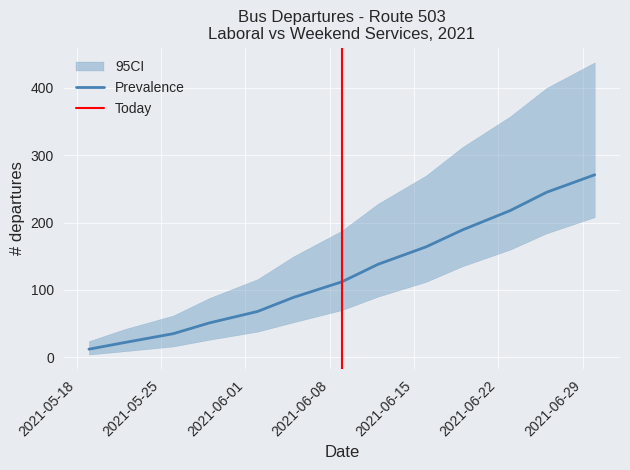

Is it true that CI_upper equals 42 at 2021-05-22?

True